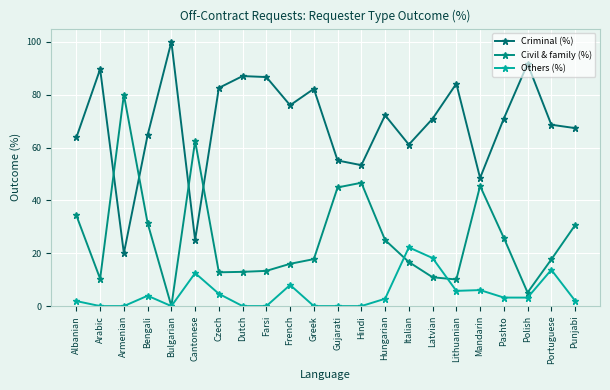

How many lines are shown in the chart?

3